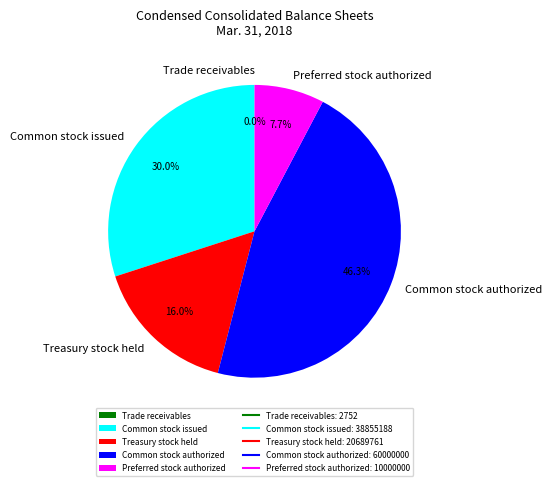

True or false: Preferred stock authorized accounts for 1% of the total.

False